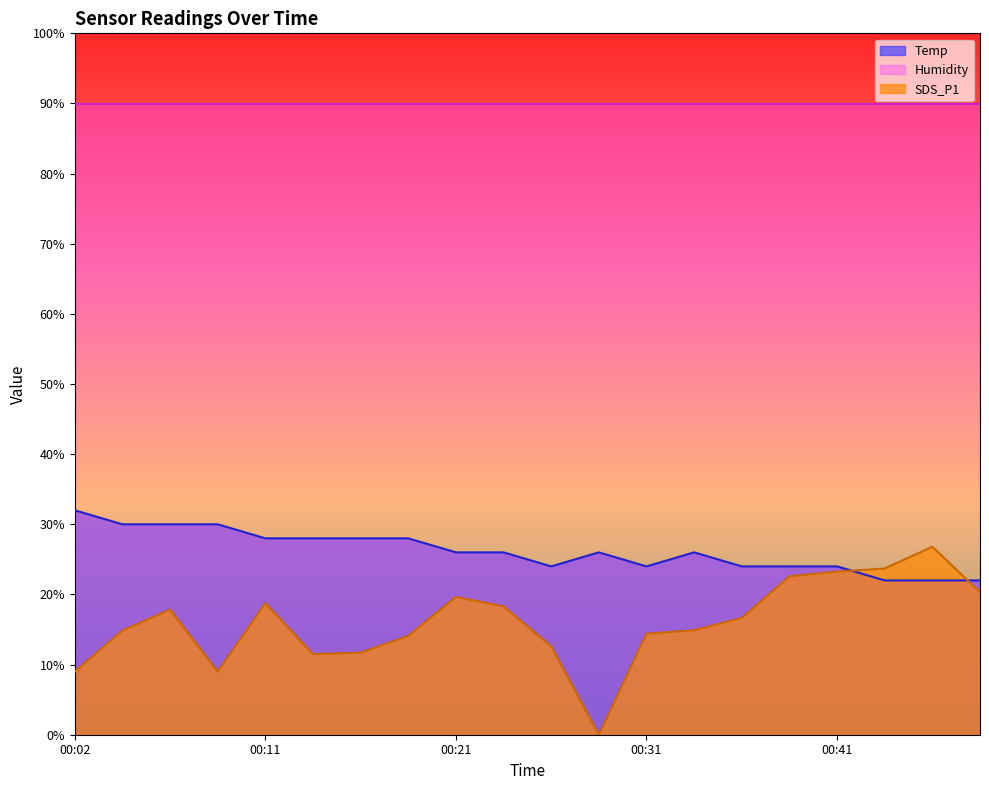

Which series has the largest range (max minus min)?

SDS_P1